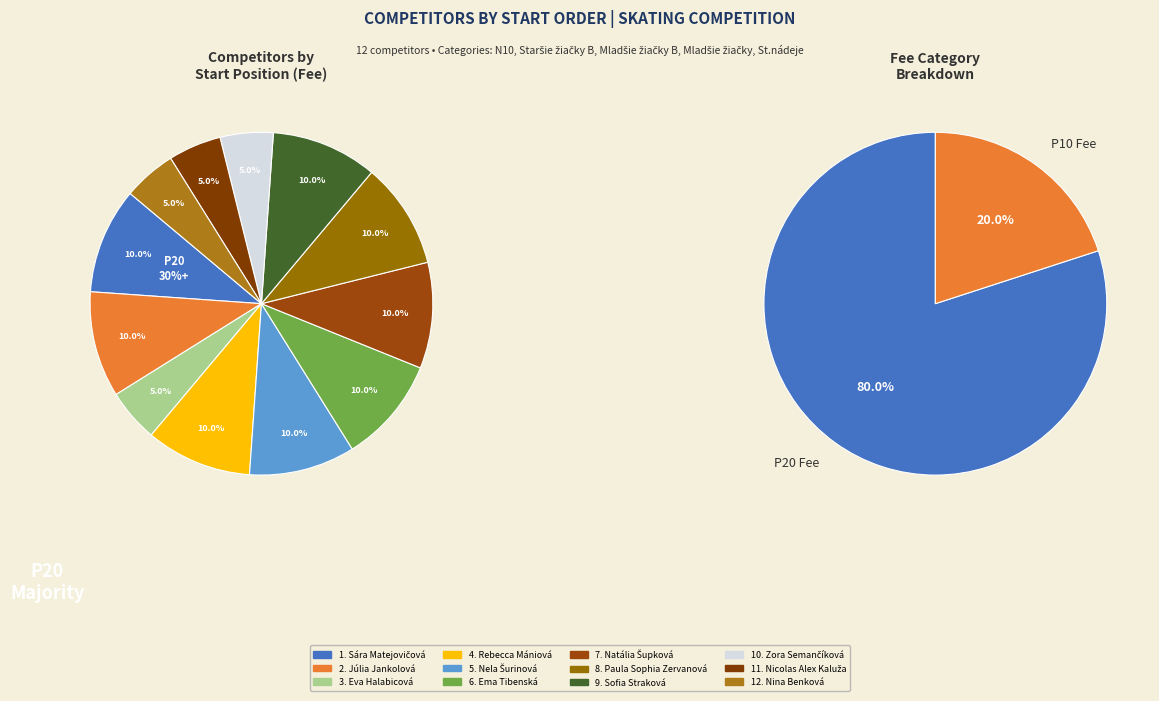

Is it true that Júlia Jankolová is 10% of the pie?

True